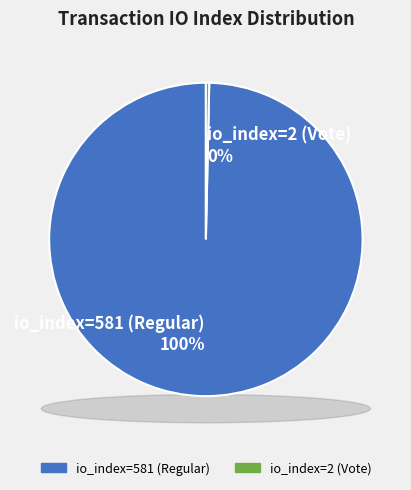

The io_index=581 (Regular) slice represents 91% of the pie. True or false?

False